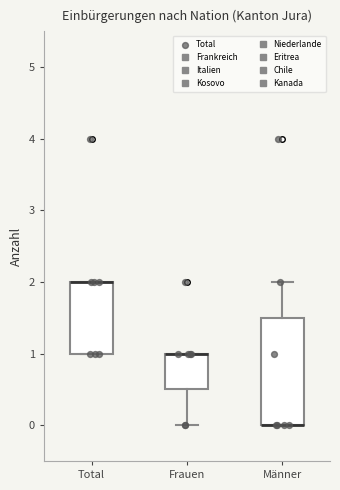

Where does the lower whisker of the box for Frauen end on the y-axis? The values are not printed on the chart, so give them approximately, as read against the axis.

0.0